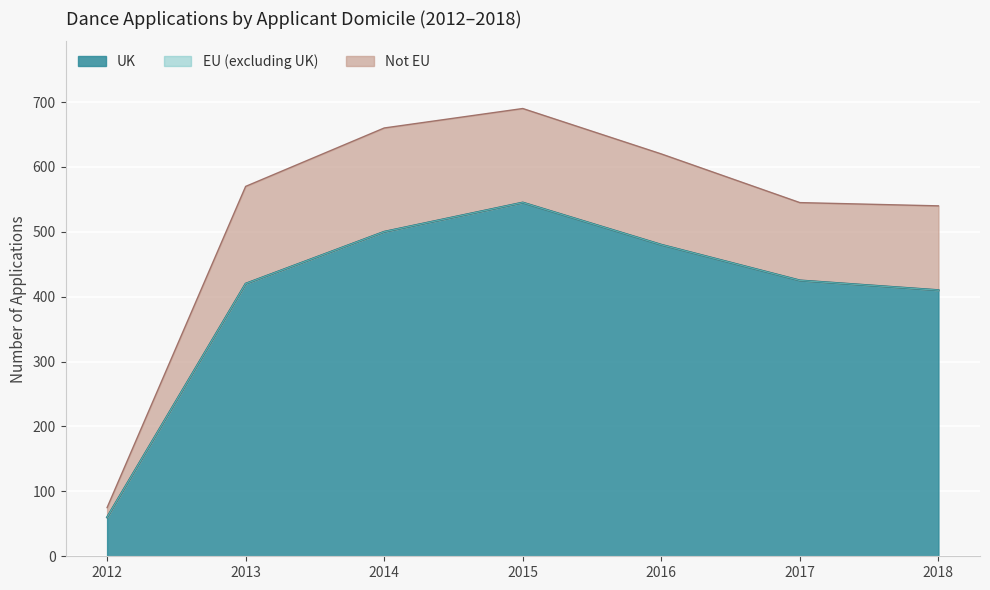

At which category does UK reach its first local peak?

2015